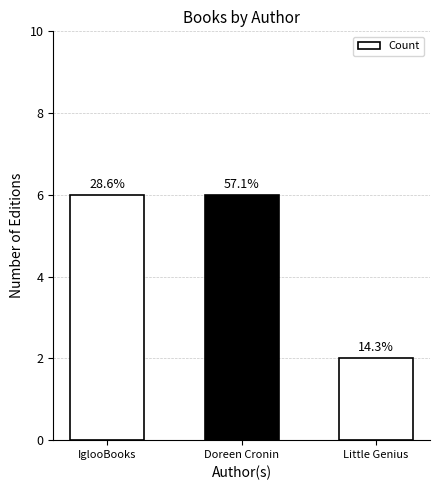

Are the bars horizontal?

No